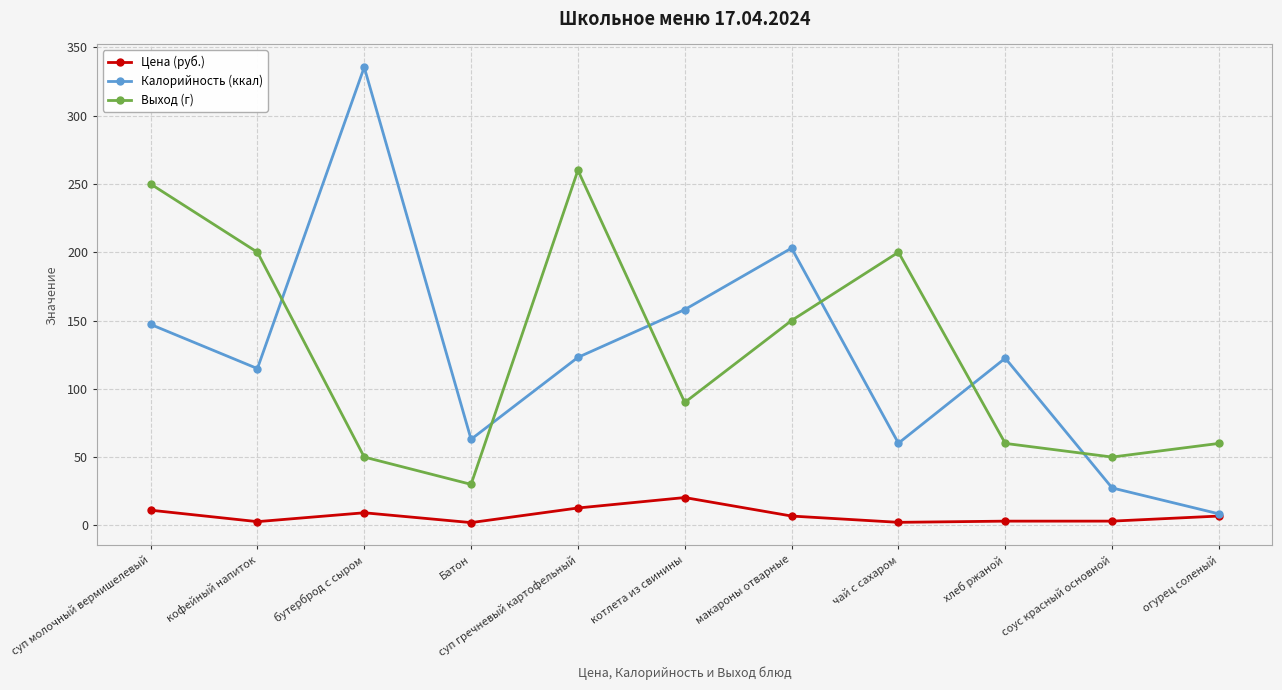

Is it true that Выход (г) equals 349.2 at кофейный напиток?

False